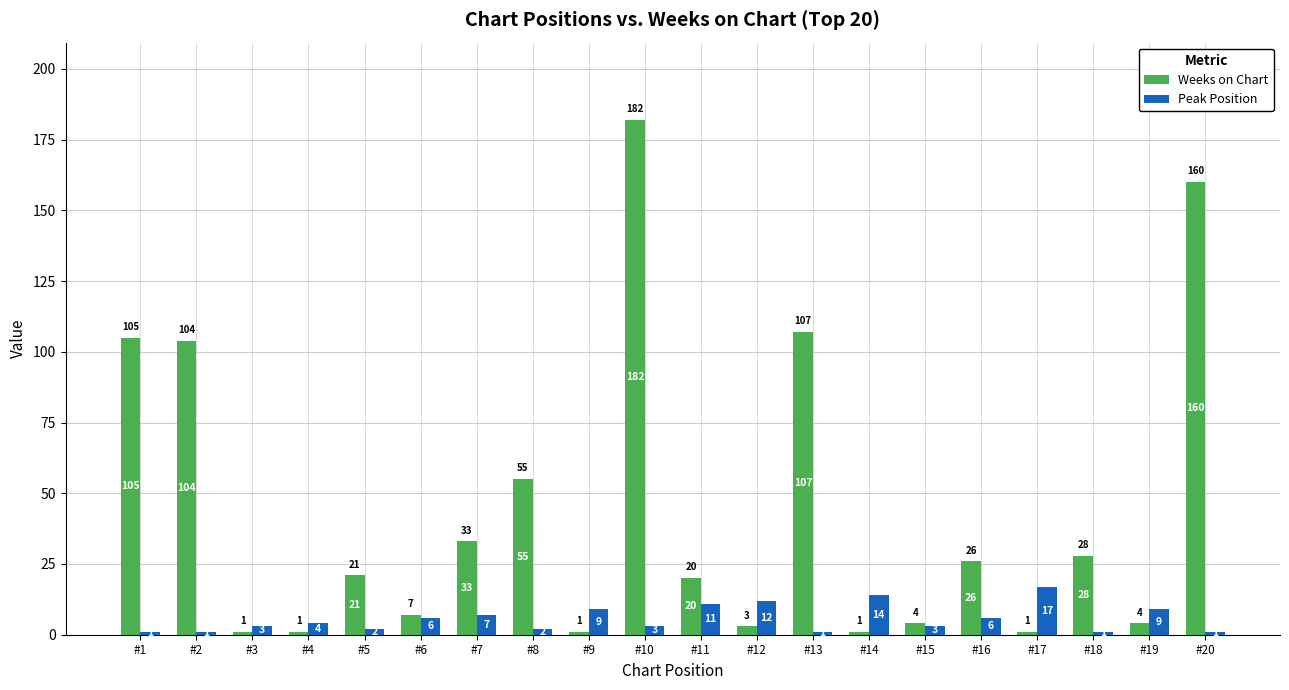

What is the difference between the second highest and second lowest values in the Peak Position series?

13